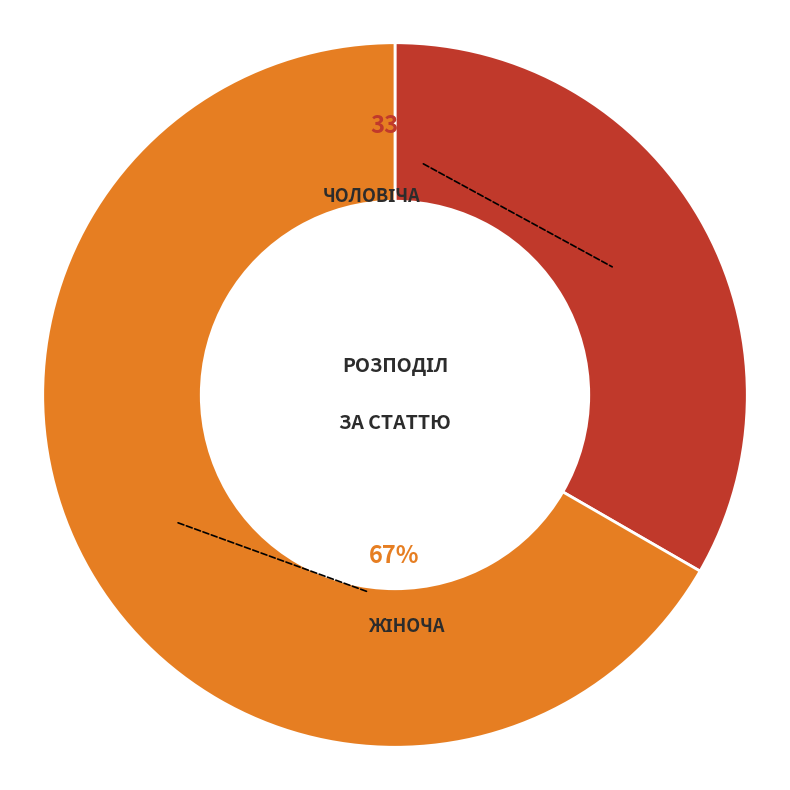

How many segments does this pie chart have?

2